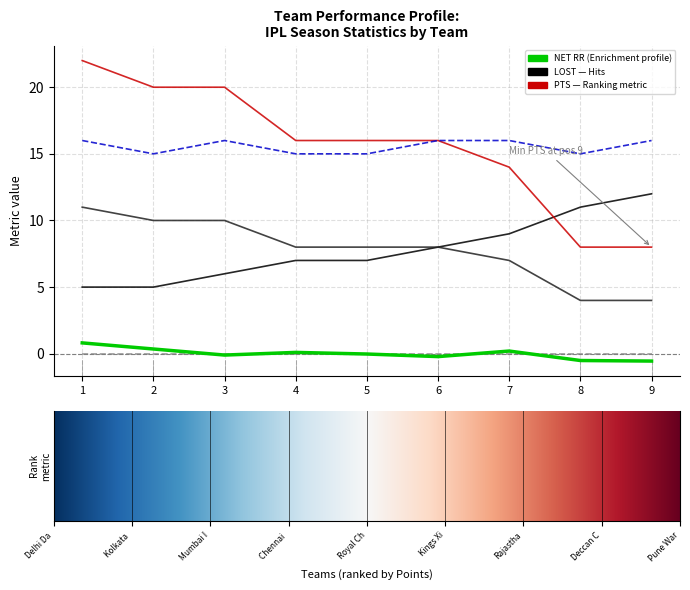

What is the total value across all series at 1?

54.8